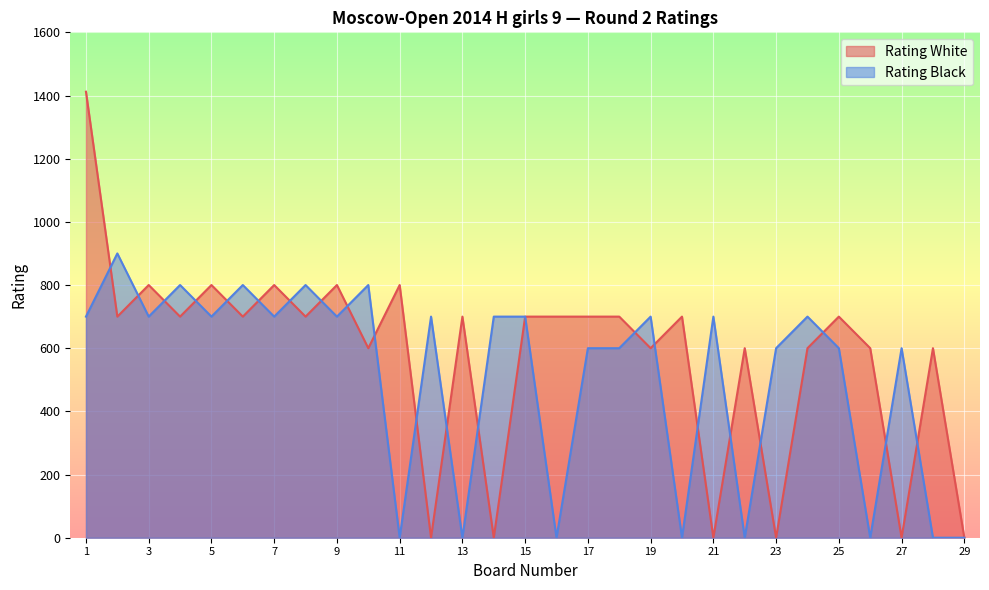

What is the difference between the maximum and minimum values in the Rating White series?

1412